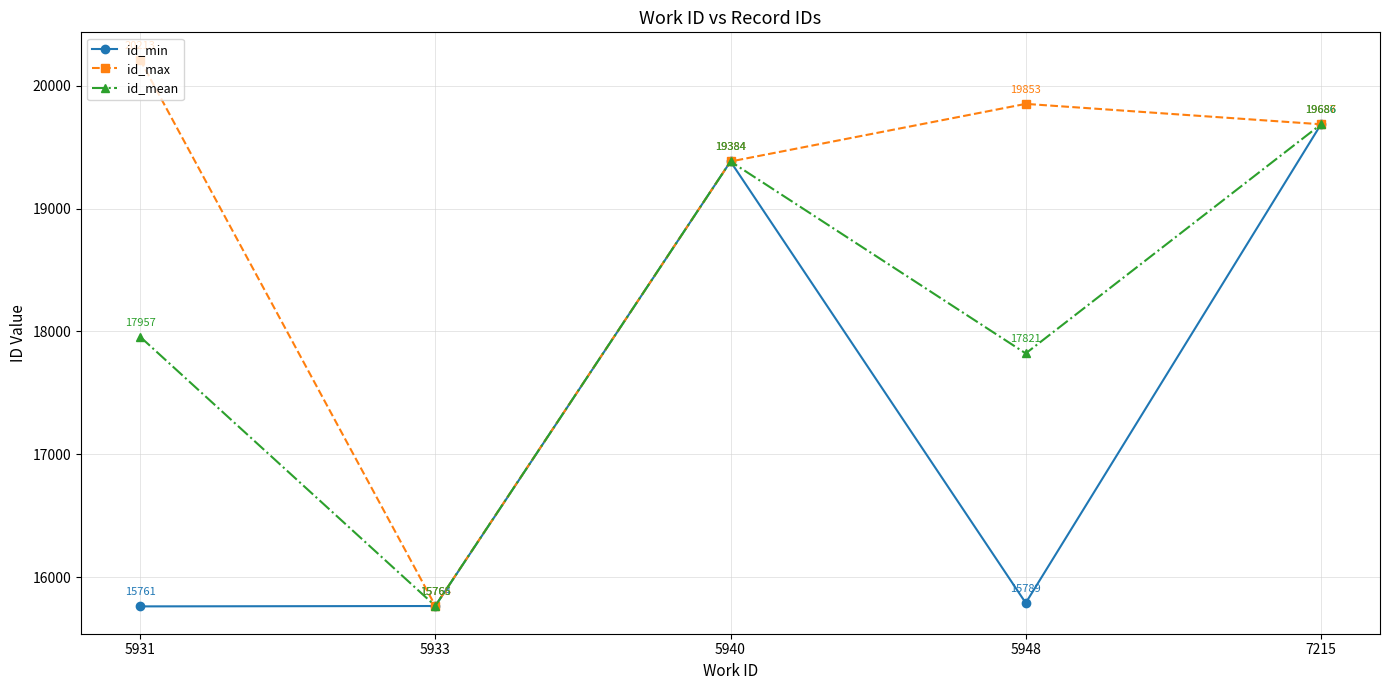

Where is id_mean nearest to the value 17725?

5948